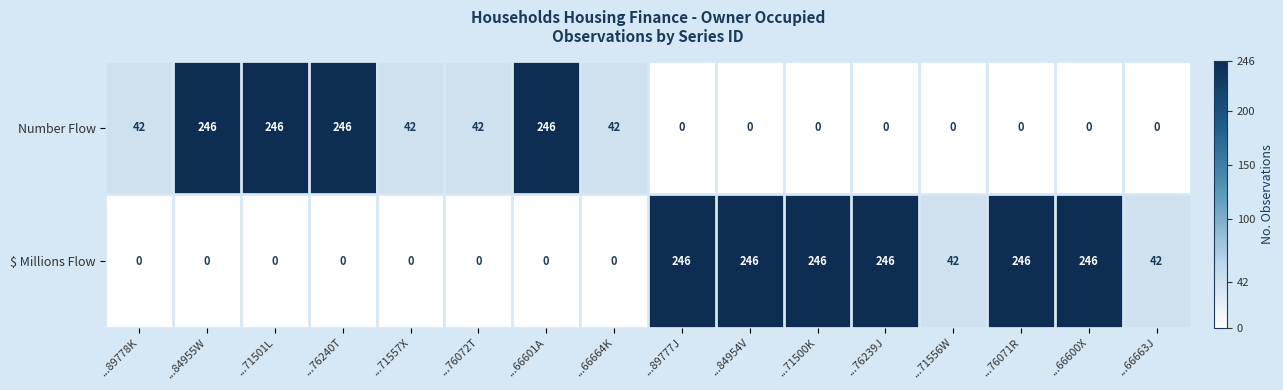

Read the Number Flow value at ...71501L.

246